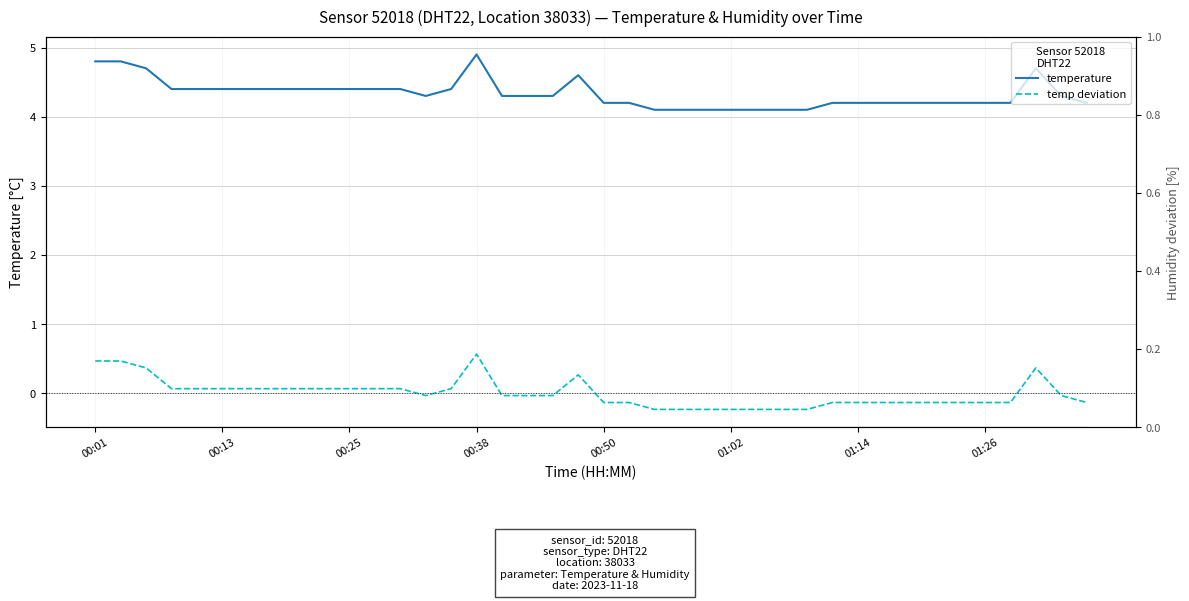

True or false: temperature deviation (dashed) and temperature (solid) intersect in this chart.

False